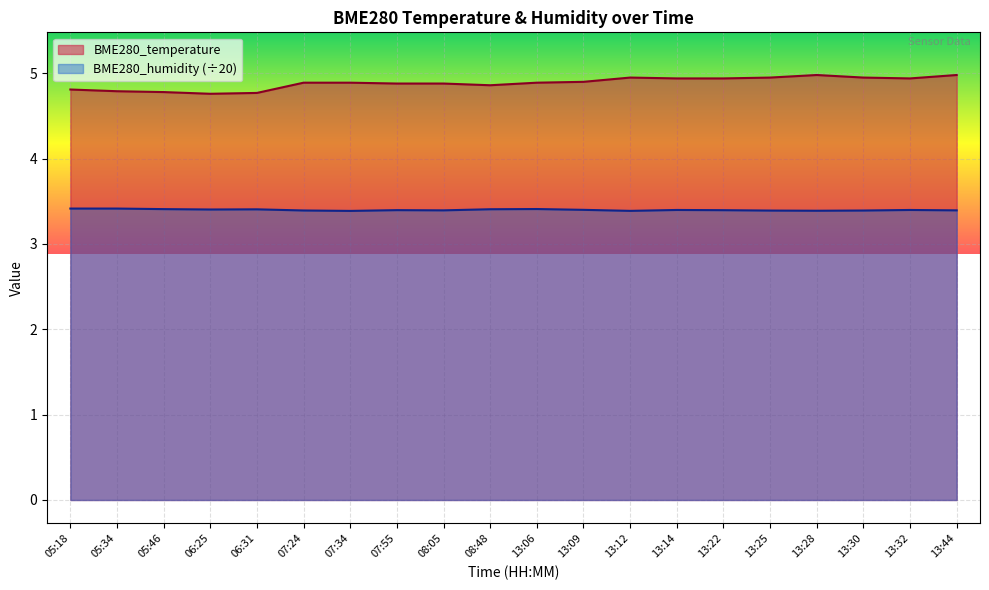

The BME280_temperature series shows 8.7 at 07:24. True or false?

False